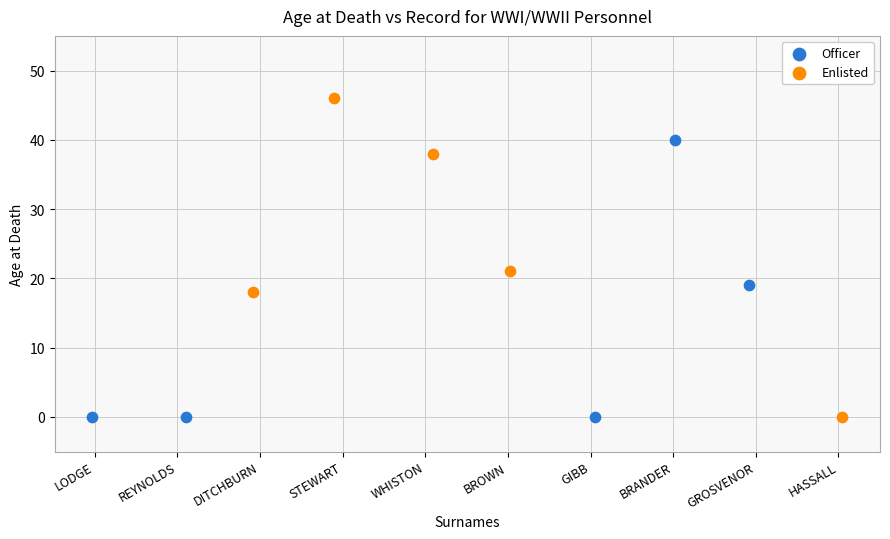

Which series reaches the maximum Y coordinate?

Enlisted